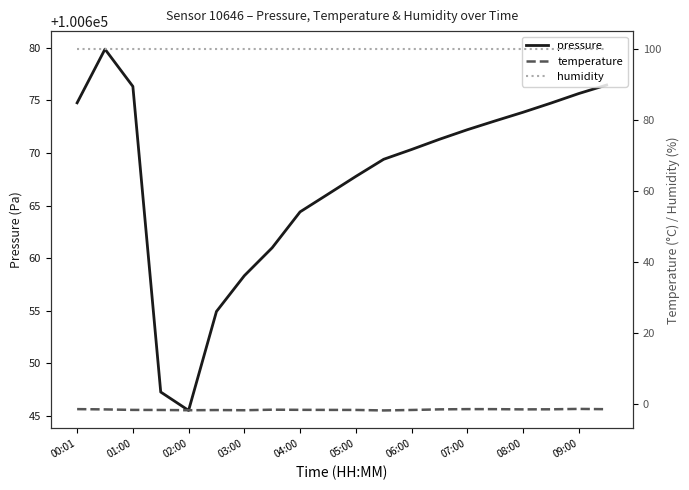

How many lines are shown in the chart?

3